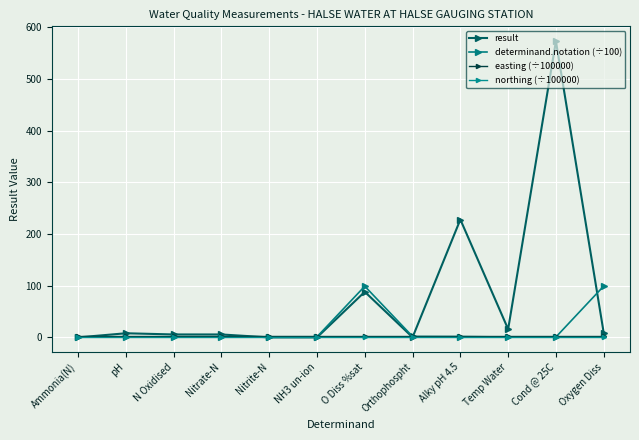

How many distinct data groups are displayed?

4